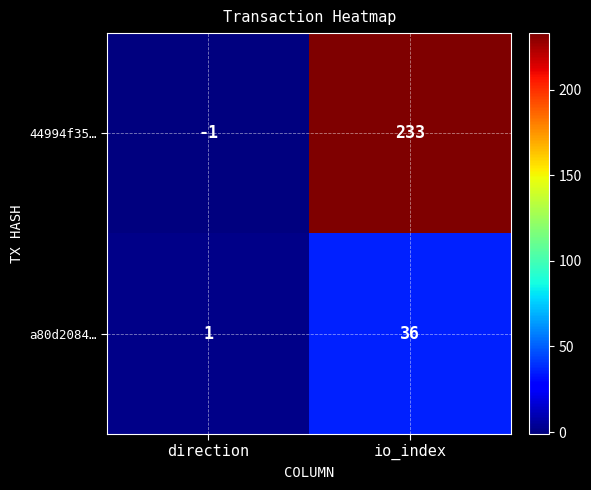

The value of a80d2084… at io_index is 36. True or false?

True